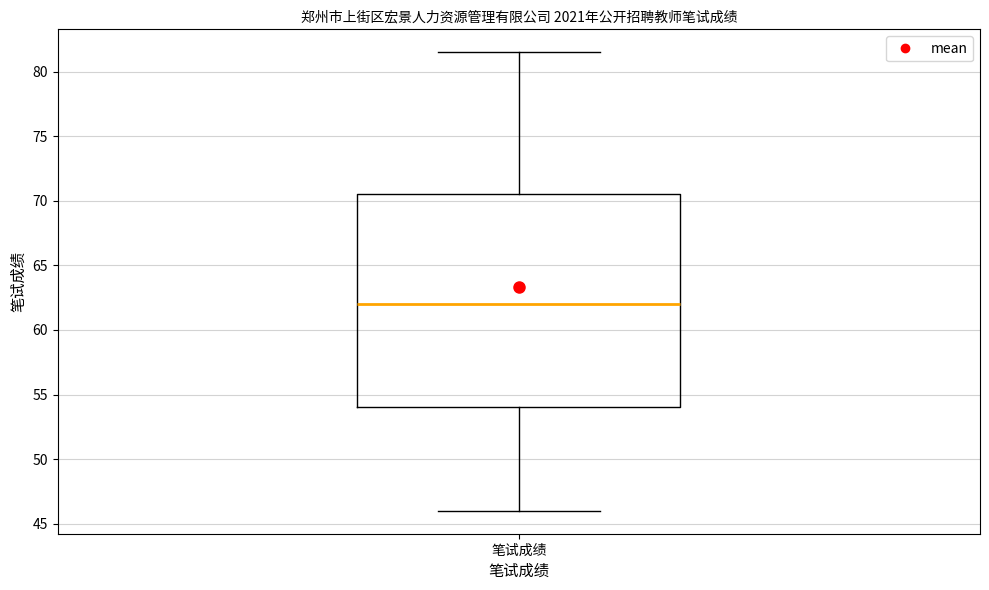

Transcribe this box plot: give where the median line is, the range the box spans, and where the two whiskers end, as read against the y-axis. The values are not printed on the chart, so give them approximately, as read against the axis.

median 62.0, box 54.0 to 70.5, whiskers 46.0 to 81.5